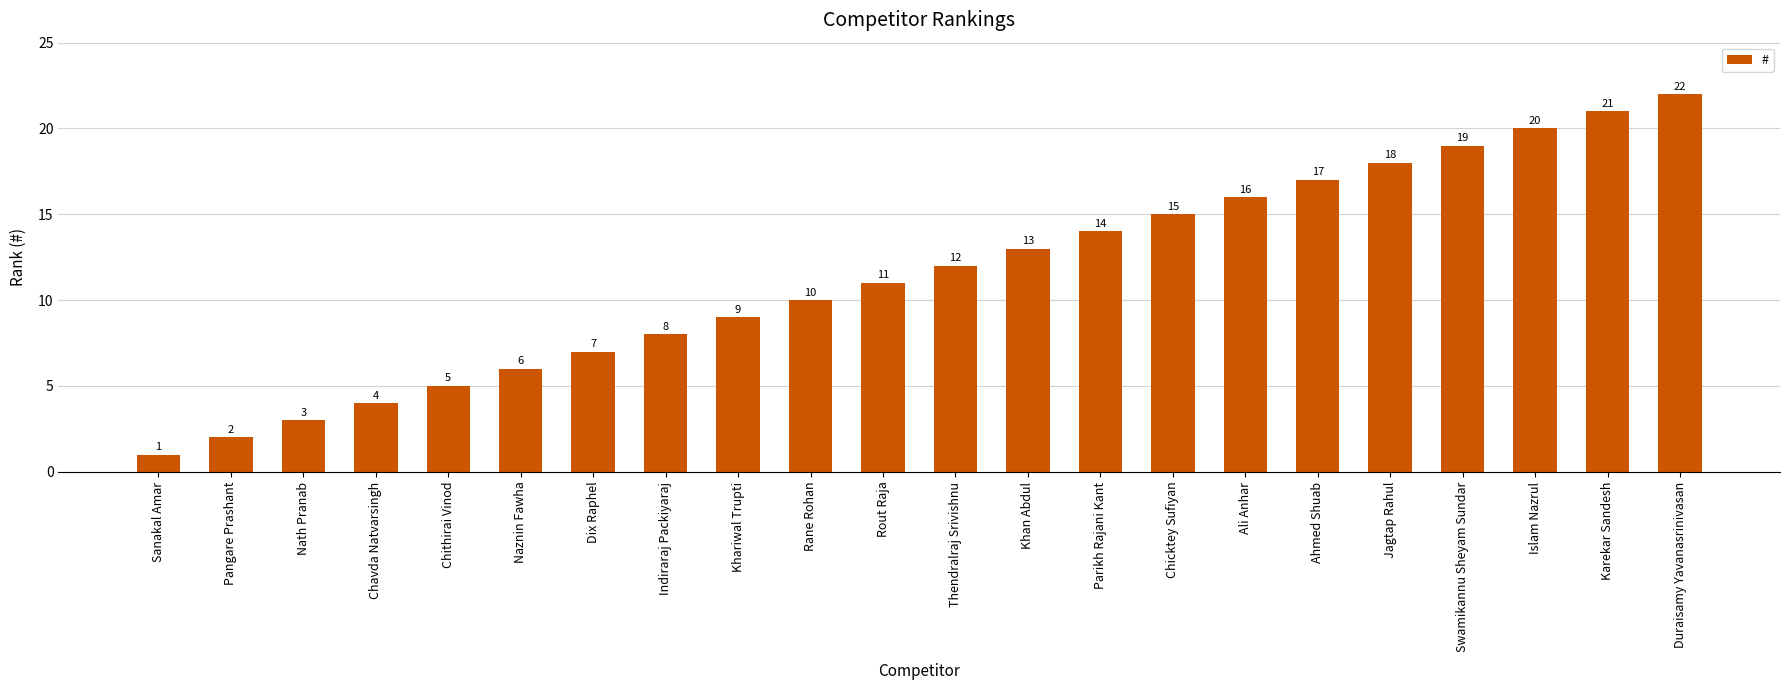

Which category has the lowest value across all series?

Sanakal Amar